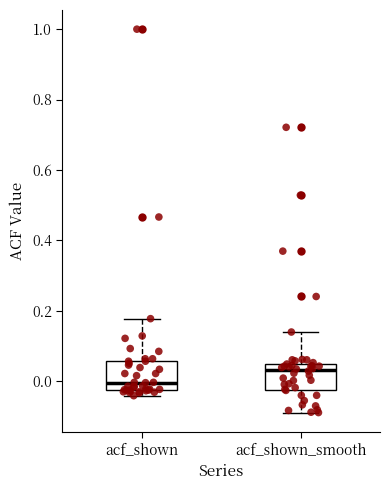

Which box has the highest median line?

acf_shown_smooth